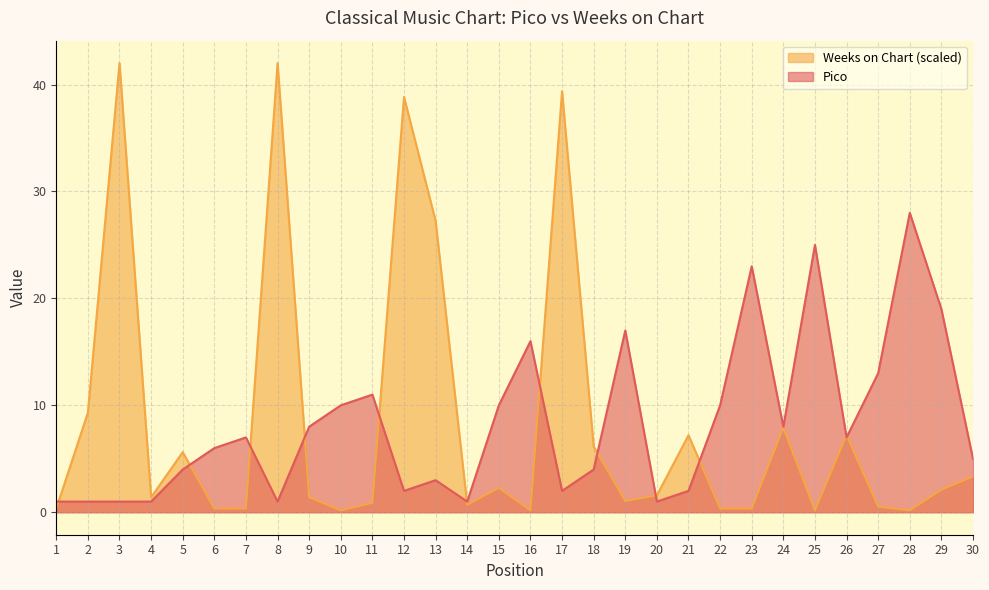

Reading right to left, extract all data points from this chart.

Pico: 5.0	19.0	28.0	13.0	7.0	25.0	8.0	23.0	10.0	2.0	1.0	17.0	4.0	2.0	16.0	10.0	1.0	3.0	2.0	11.0	10.0	8.0	1.0	7.0	6.0	4.0	1.0	1.0	1.0	1.0
Weeks on Chart: 3.3	2.1	0.2	0.5	7.2	0.2	7.9	0.4	0.4	7.2	1.6	1.1	6.2	39.4	0.2	2.3	0.7	27.2	38.8	0.9	0.2	1.4	42.0	0.4	0.4	5.6	1.4	42.0	9.3	0.4